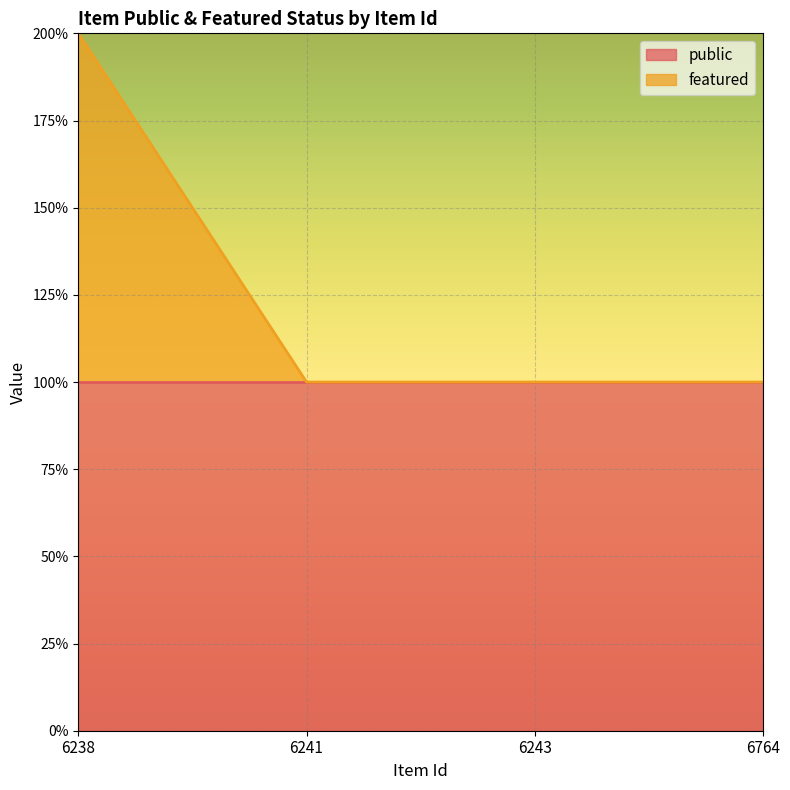

What is the change in value from 6238 to 6243?

-1